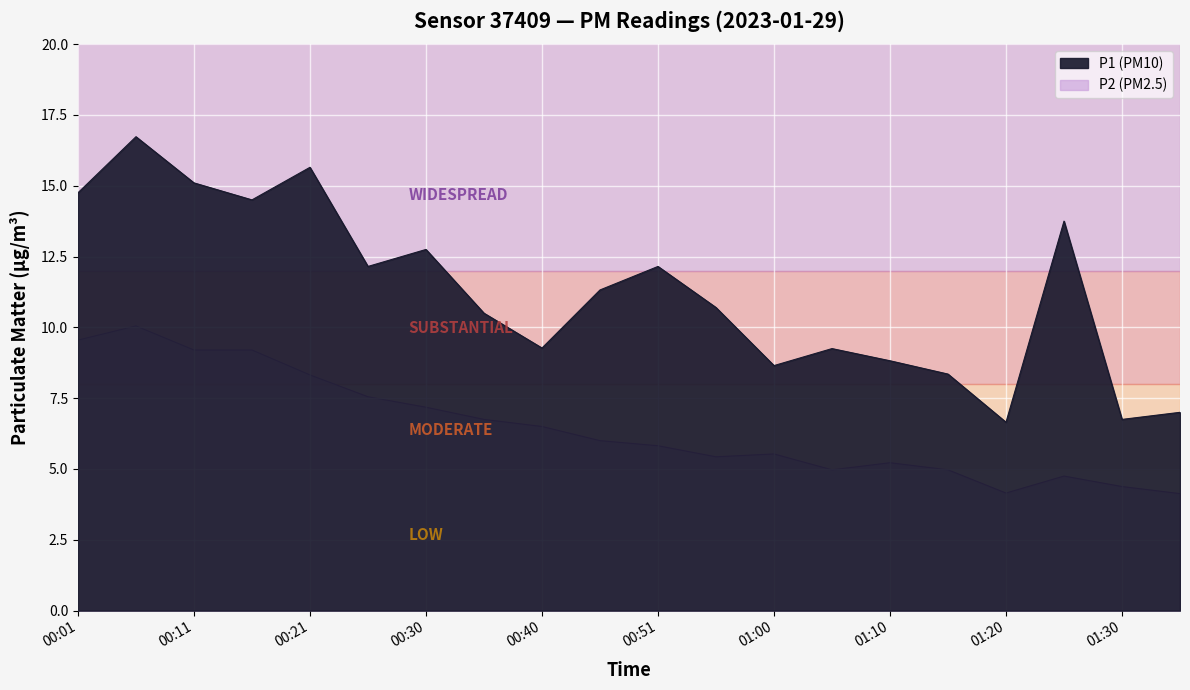

True or false: P1 has a value of 15.1 at 00:11.

True